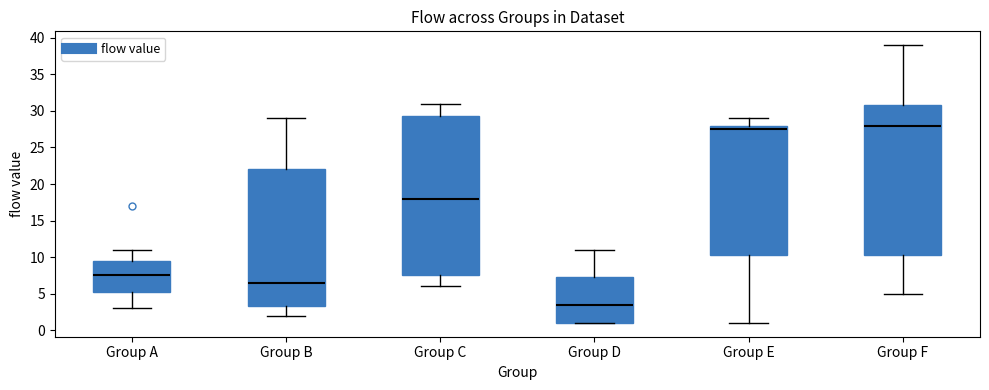

Reading left to right, read every box against the y-axis: the position of its median line, the range the box covers, and the ends of its whiskers. The values are not printed on the chart, so give them approximately, as read against the axis.

Group A: median 7.5, box 5.5 to 9.5, whiskers 3.0 to 11.0
Group B: median 6.5, box 3.5 to 22.0, whiskers 2.0 to 29.0
Group C: median 18.0, box 7.5 to 29.5, whiskers 6.0 to 31.0
Group D: median 3.5, box 1.0 to 7.5, whiskers 1.0 to 11.0
Group E: median 27.5, box 10.5 to 28.0, whiskers 1.0 to 29.0
Group F: median 28.0, box 10.5 to 31.0, whiskers 5.0 to 39.0